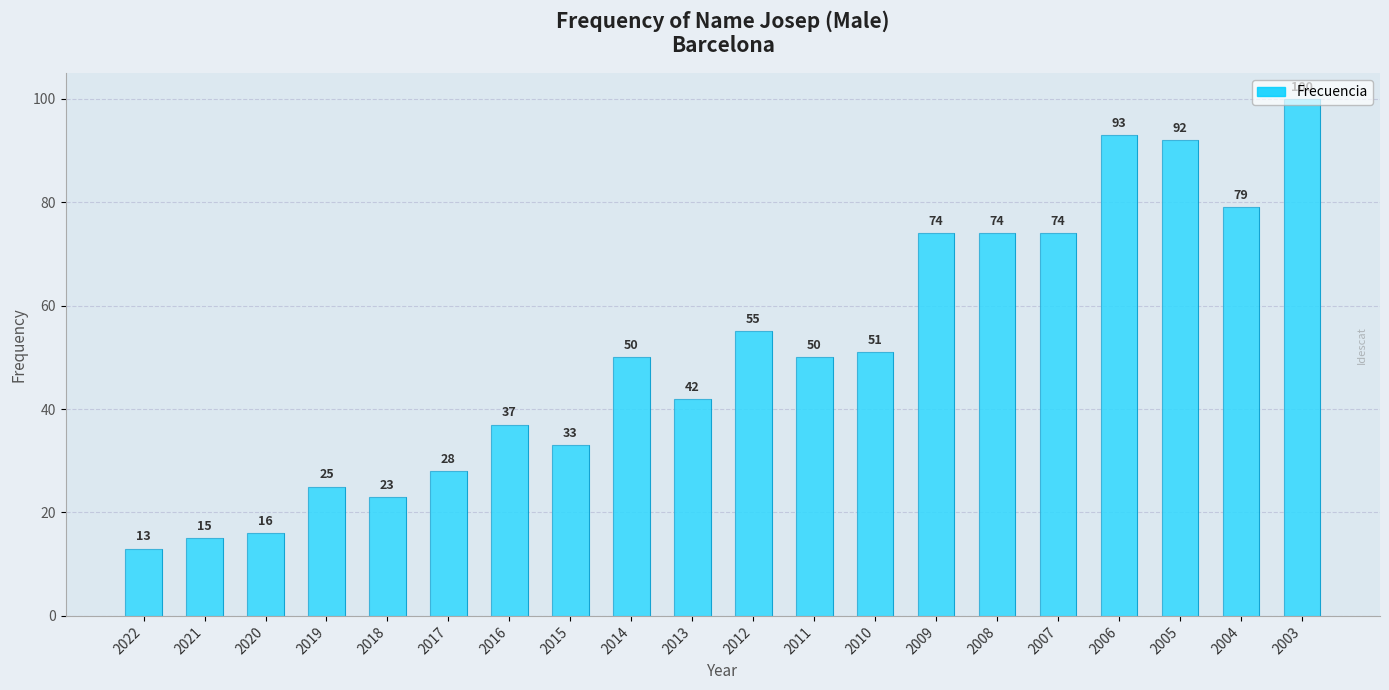

List the labels in order of value, smallest first.

2022, 2021, 2020, 2018, 2019, 2017, 2015, 2016, 2013, 2014, 2011, 2010, 2012, 2009, 2008, 2007, 2004, 2005, 2006, 2003